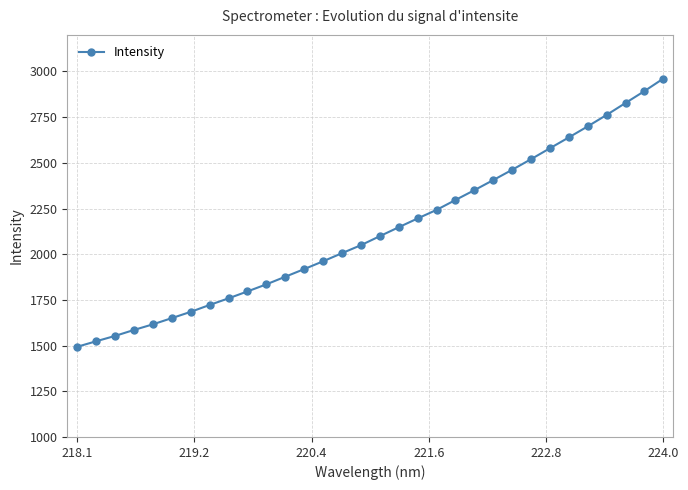

What is the value of the 29th point from the left?

2762.1